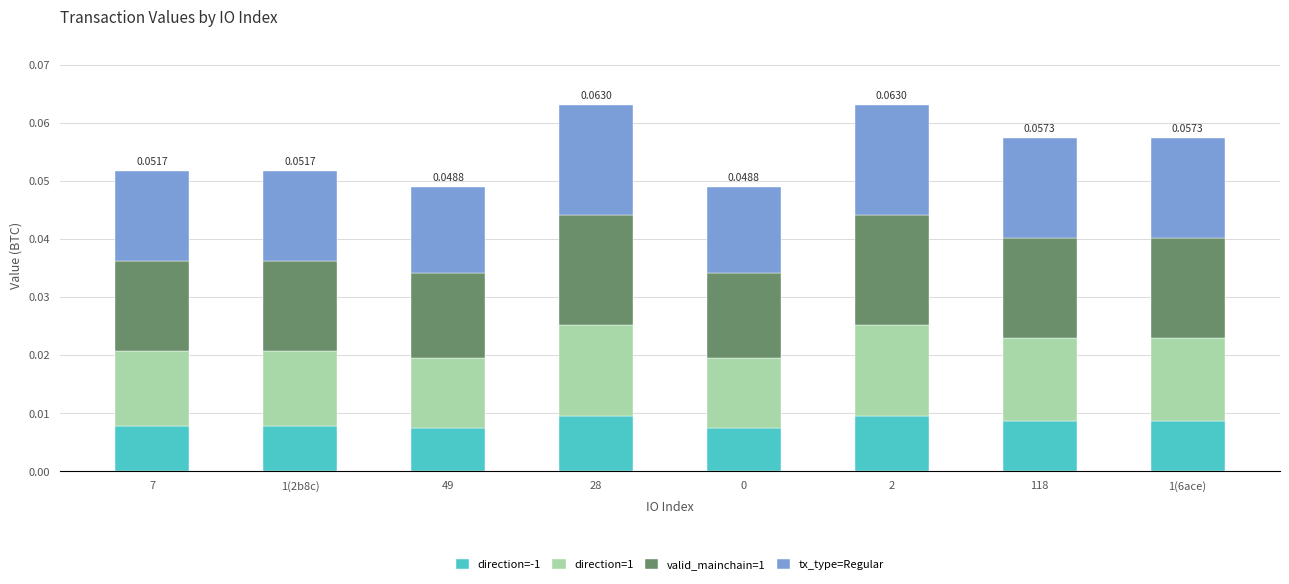

Which series has the widest spread of values?

valid_mainchain=1